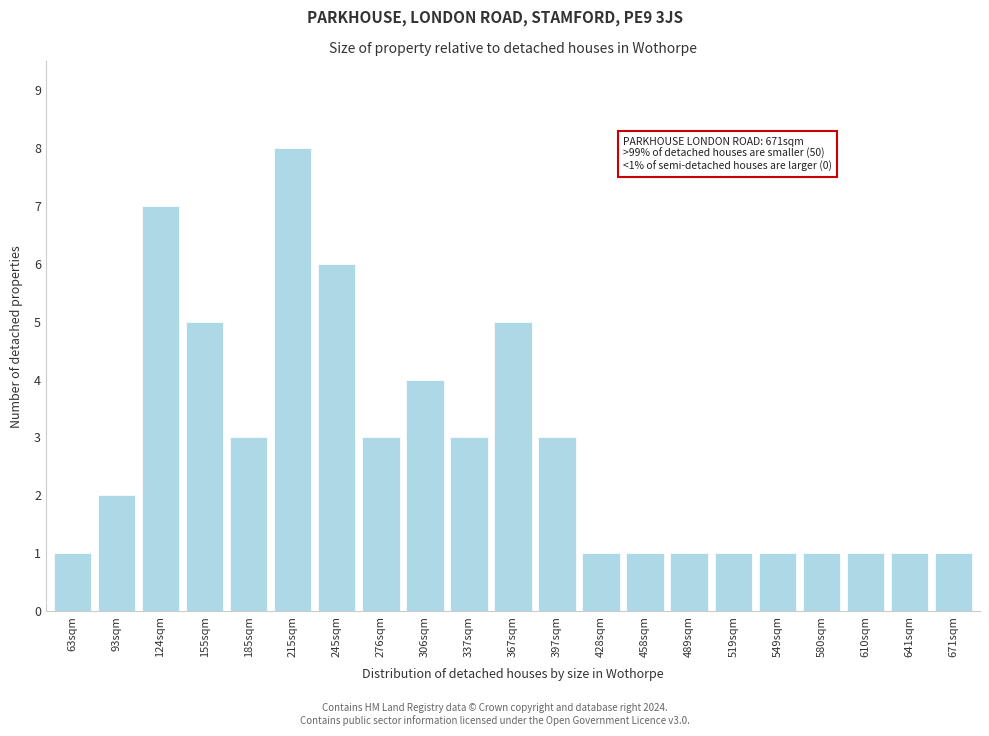

Reading right to left, transcribe all the data shown in this chart.

1	1	1	1	1	1	1	1	1	3	5	3	4	3	6	8	3	5	7	2	1